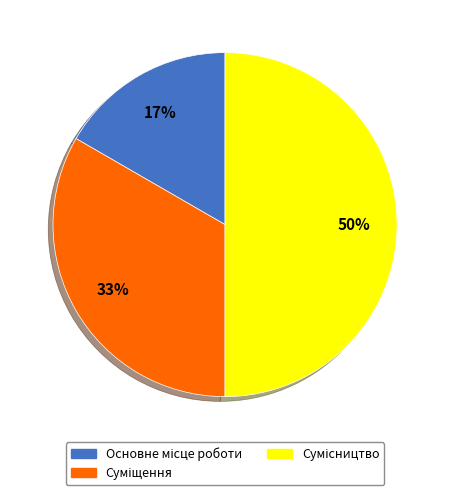

To the nearest percent, what is the difference between the largest and smallest slice percentages?

33%